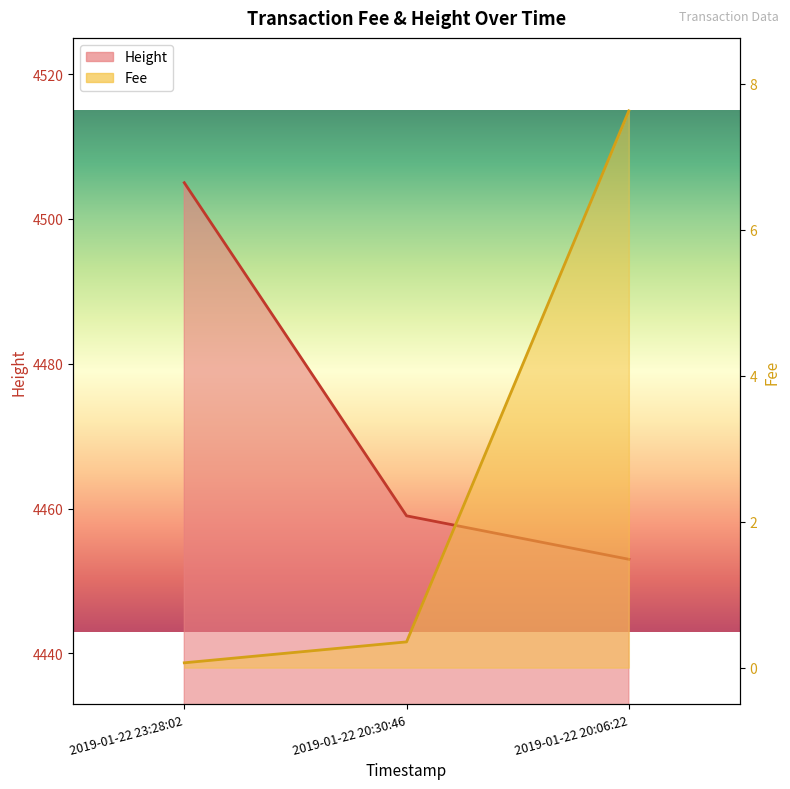

Which series has the largest total across all categories?

Height